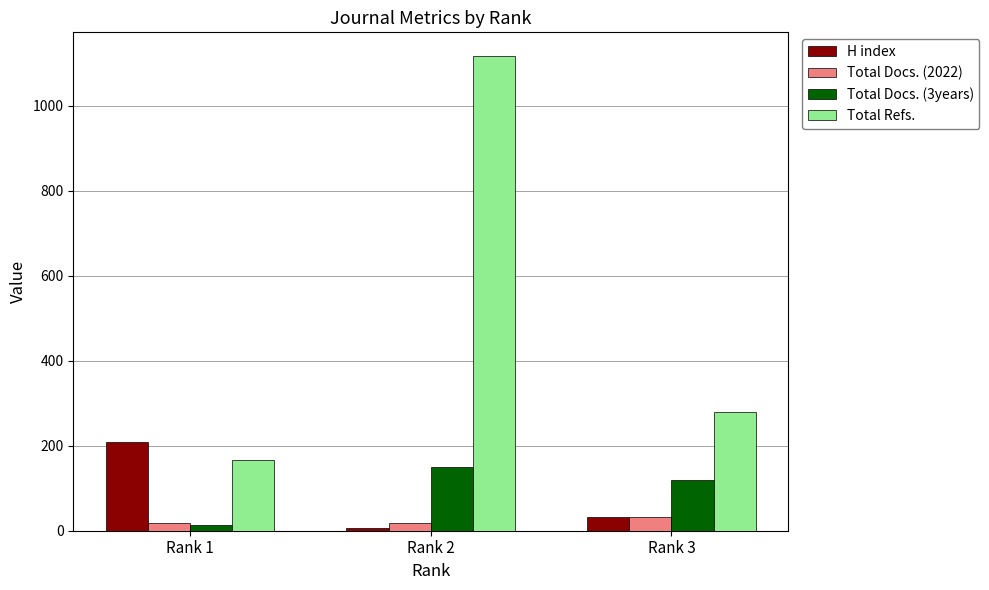

Reading left to right, extract all data points from this chart.

H index: 208	7	32
Total Docs. (2022): 17	17	32
Total Docs. (3years): 13	150	120
Total Refs.: 167	1117	280